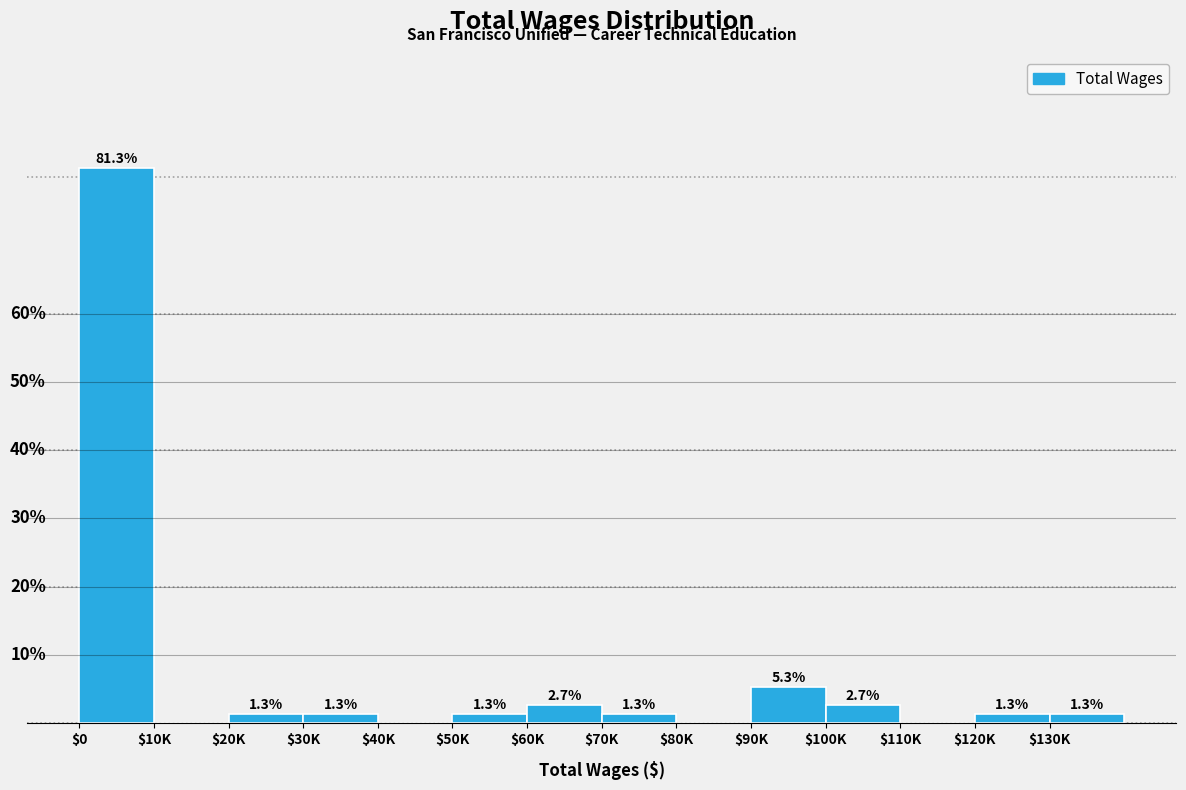

Which label corresponds to the largest value in the chart?

$0